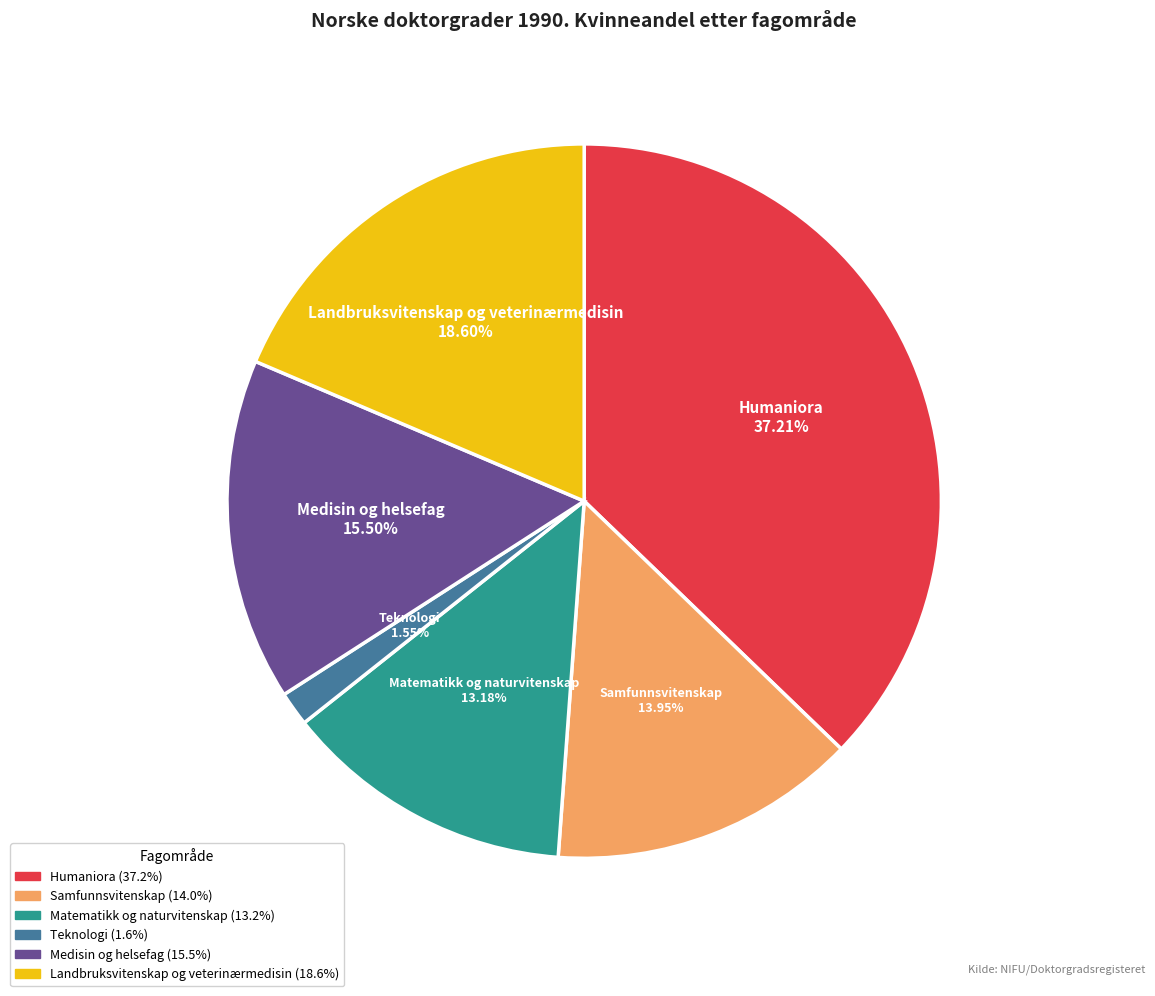

Does any single category account for the majority?

No